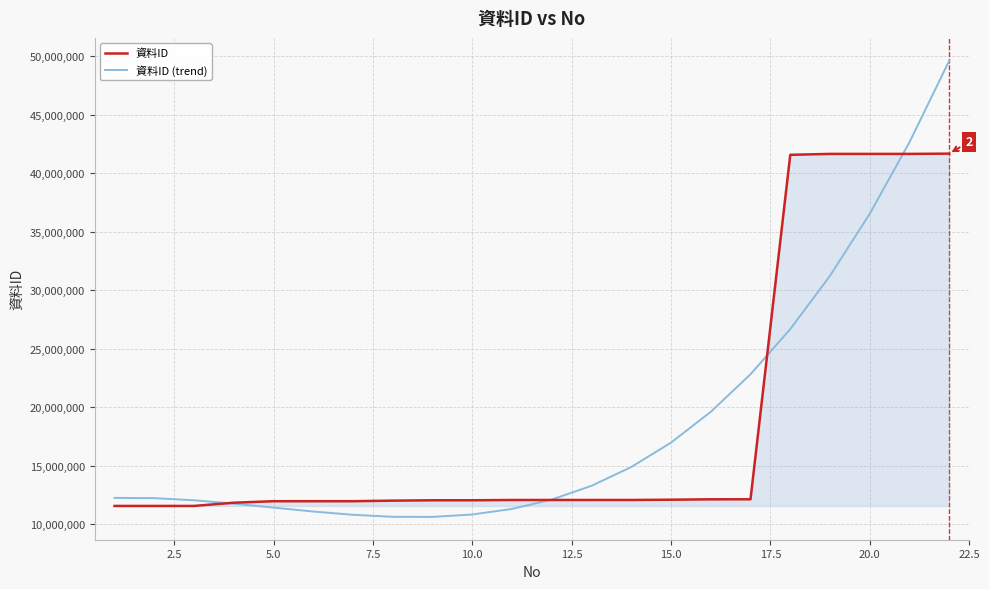

What is the maximum value shown in the chart?

49615198.9